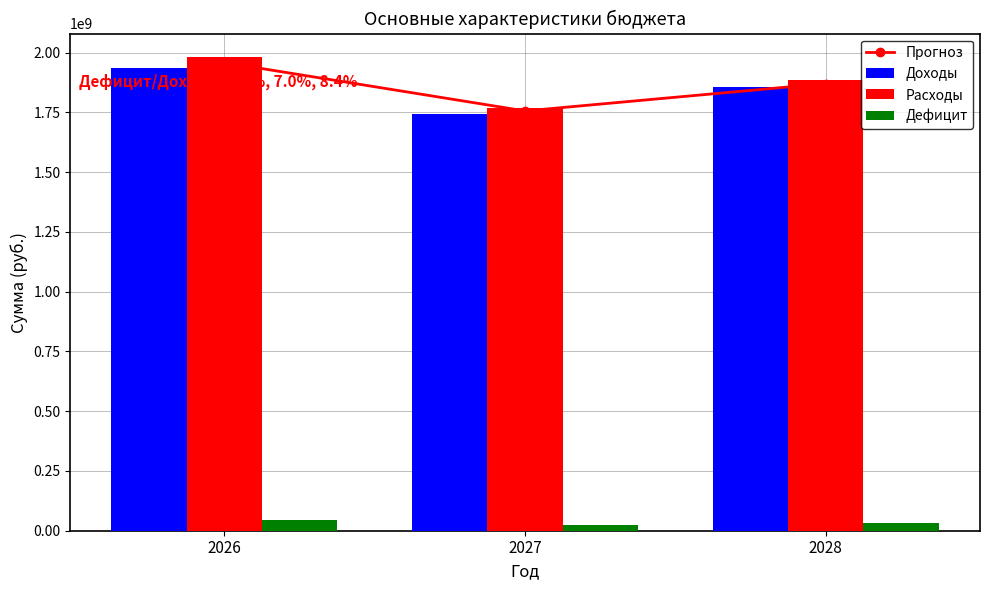

Is the value of Дефицит at 2028 greater than the value of Доходы at 2028?

No